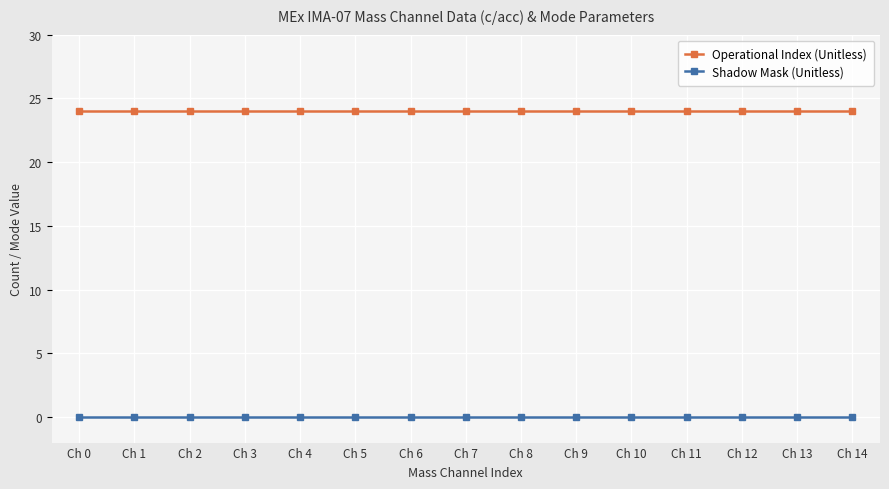

What is the spread (max minus min) of values at Ch 14?

24